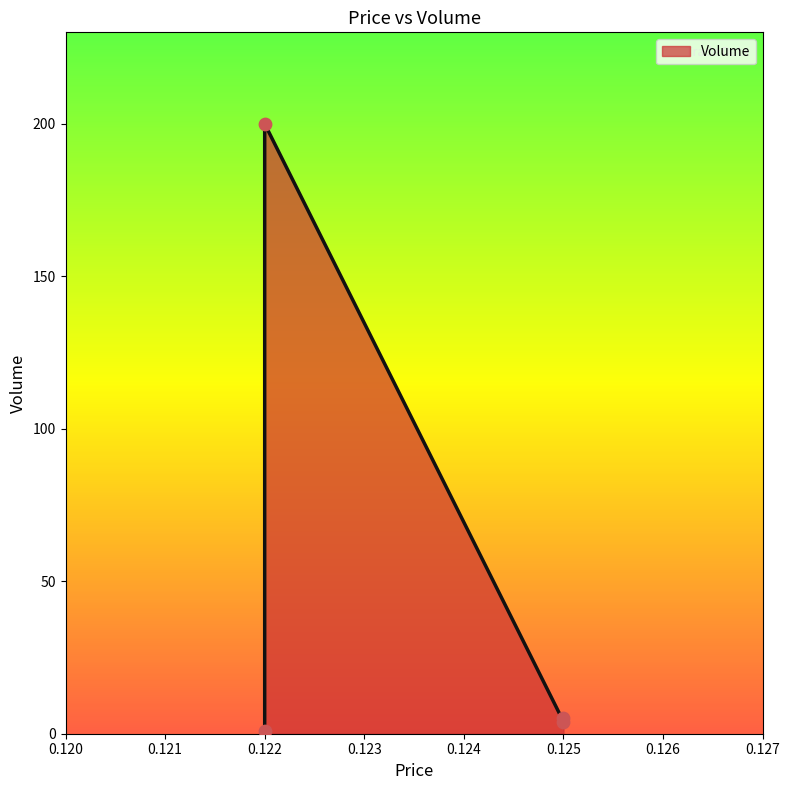

Approximately how many times larger is the value at 0.122 compared to 0.125?

50.0